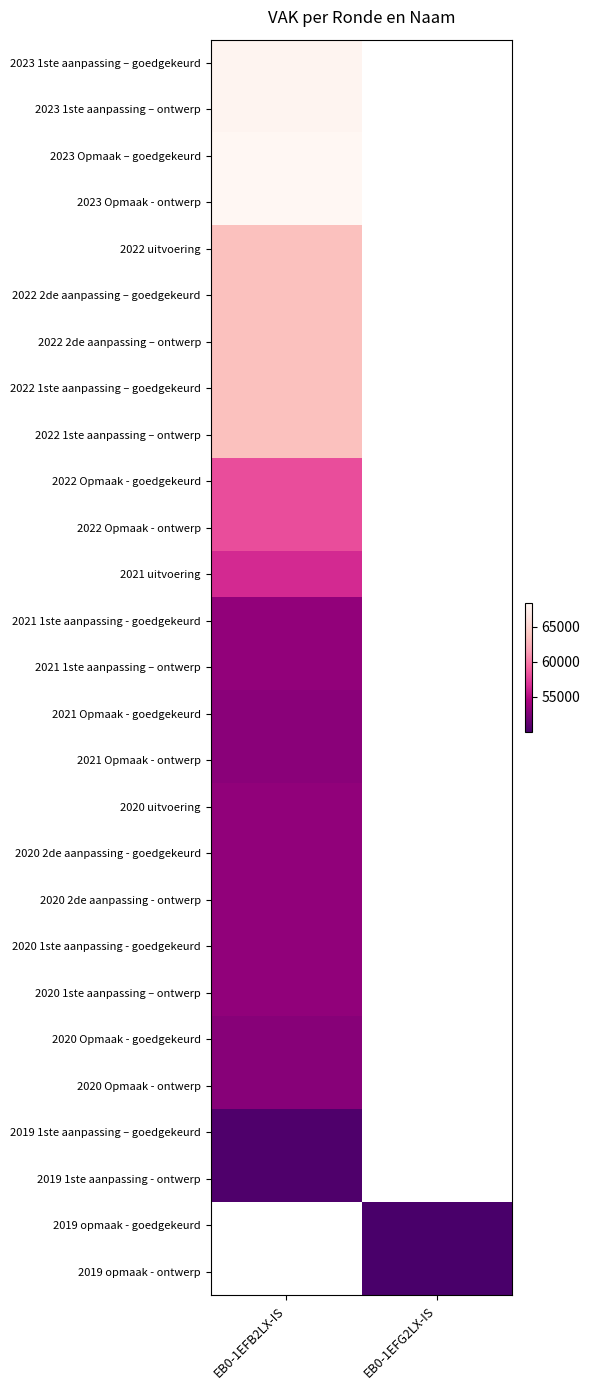

At which label is 2022 2de aanpassing – ontwerp closest to 63467?

EB0-1EFB2LX-IS